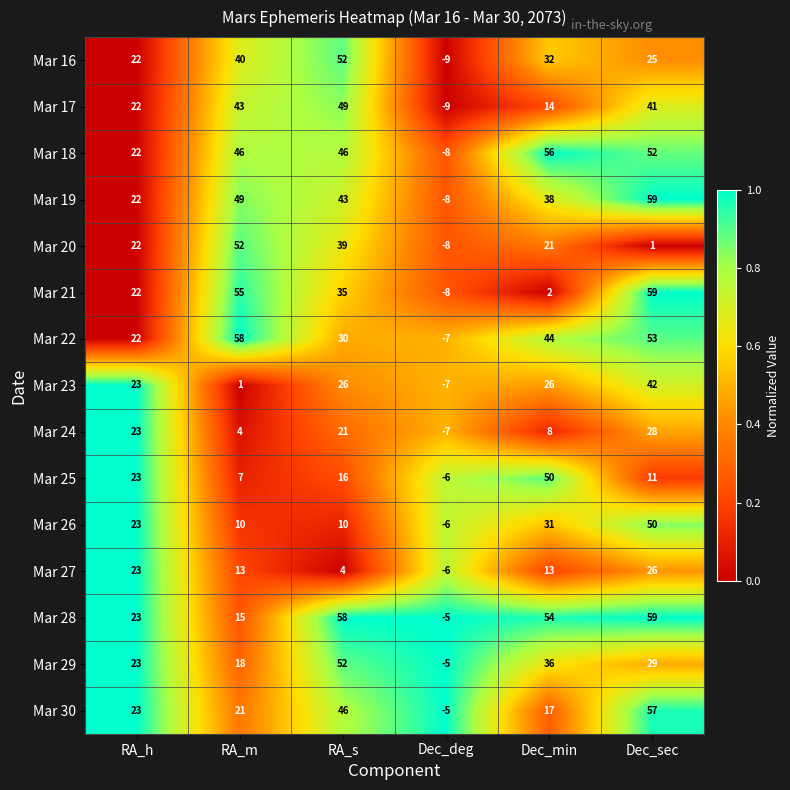

Read the Mar 21 value at RA_h, to the nearest 5.

20